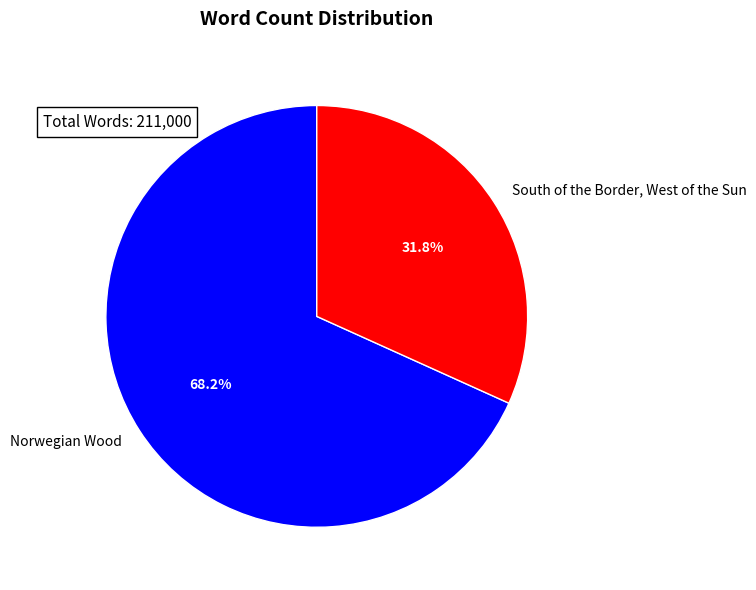

Does any single category account for the majority?

Yes